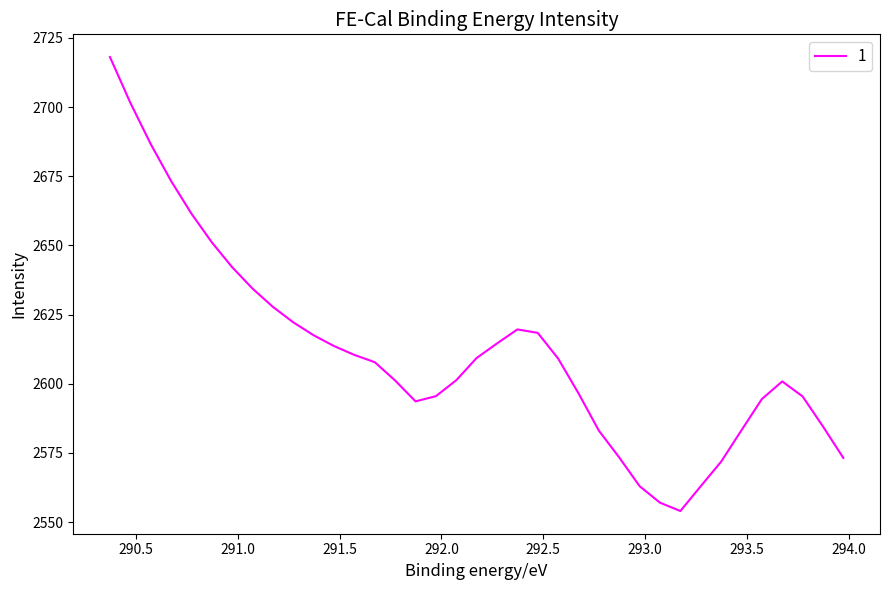

True or false: Background and Baseline cross at least once.

False